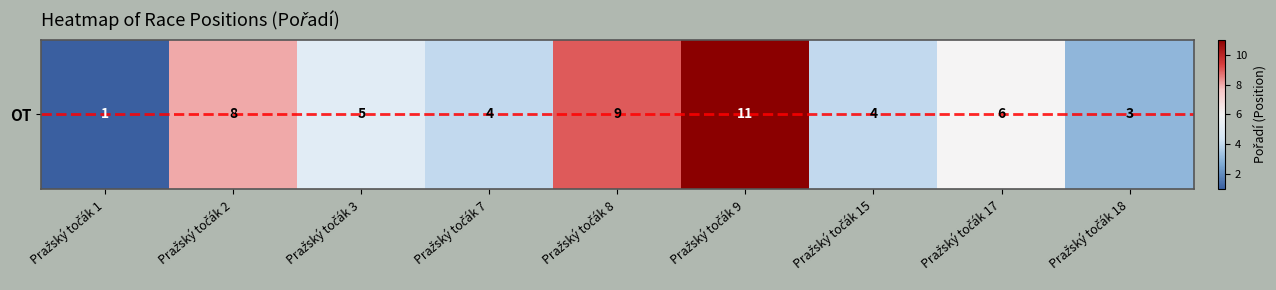

Rank the categories by value from lowest to highest.

Pražský točák 1, Pražský točák 18, Pražský točák 7, Pražský točák 15, Pražský točák 3, Pražský točák 17, Pražský točák 2, Pražský točák 8, Pražský točák 9